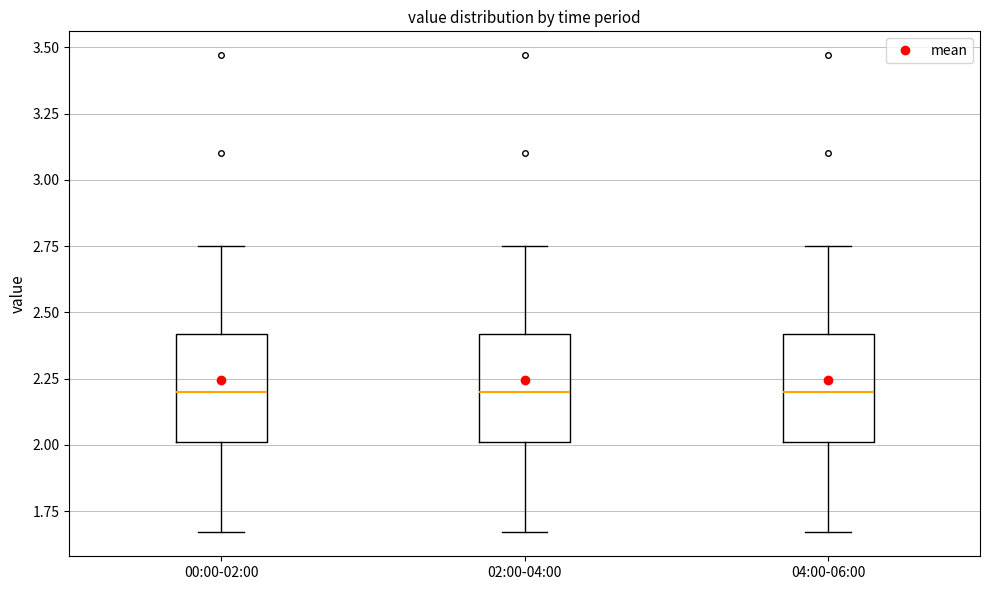

Where does the median line of the box for 00:00-02:00 sit on the y-axis? The values are not printed on the chart, so give them approximately, as read against the axis.

2.20